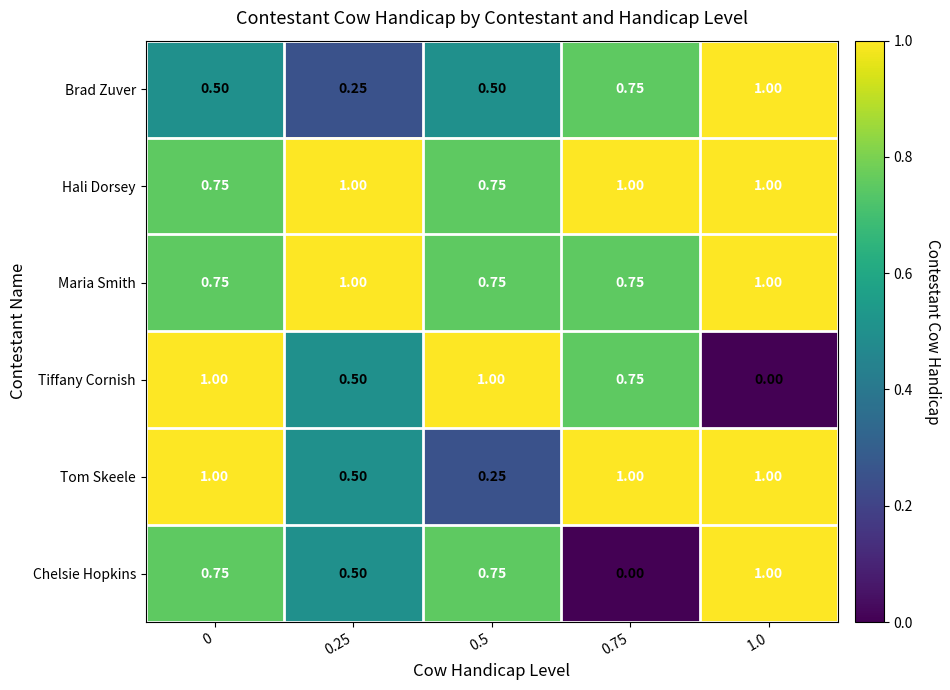

Which series changed the most between 0 and 0.75?

Chelsie Hopkins